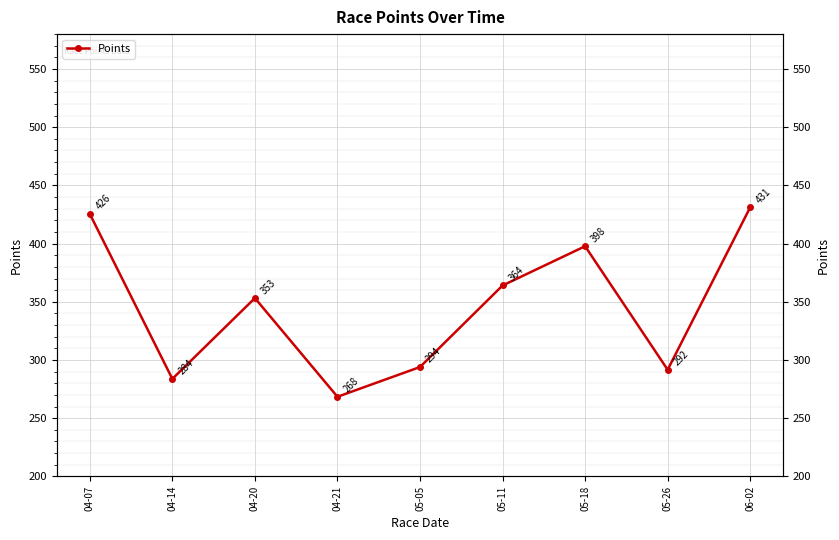

Reading left to right, what are all the values shown in this chart?

04-07=425.5	04-14=283.7	04-20=353.2	04-21=268.4	05-05=293.9	05-11=364.0	05-18=397.7	05-26=291.6	06-02=431.2